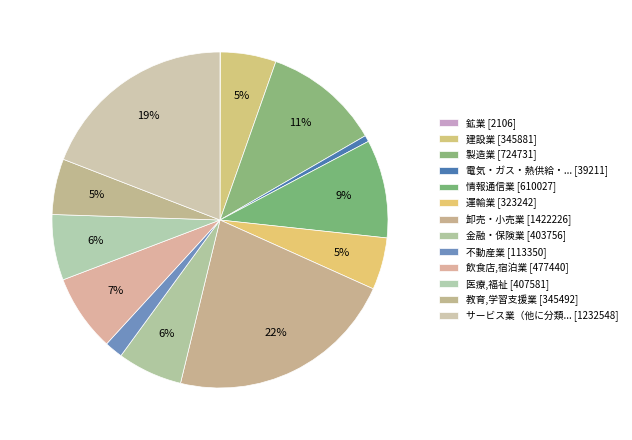

Count the number of slices in the pie.

13